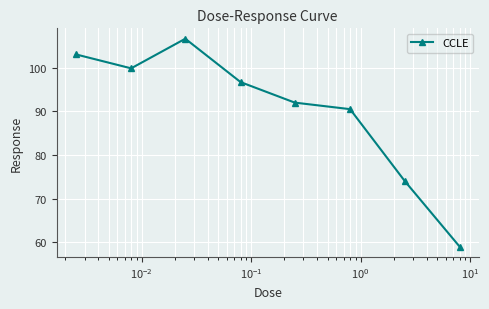

How many data points are less than 96?

4